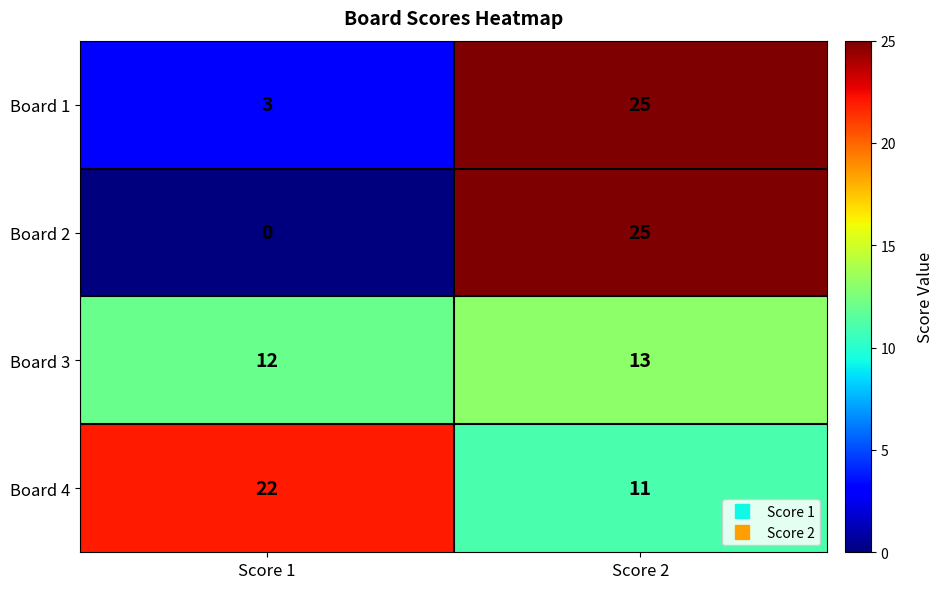

Between Score 1 and Score 2, which series saw the biggest shift?

Board 2